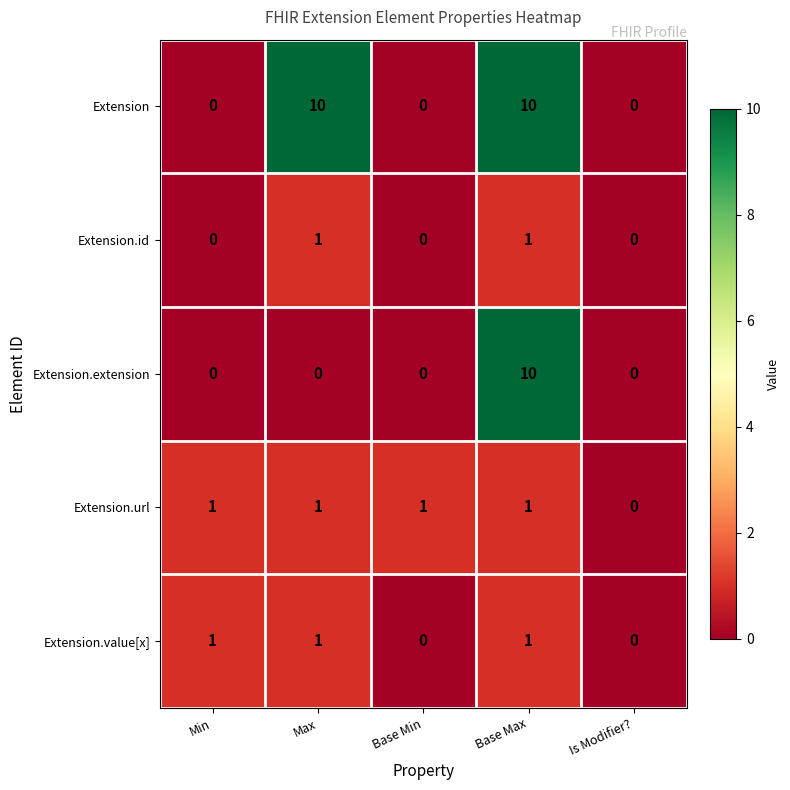

What is the sum of all Extension values?

20